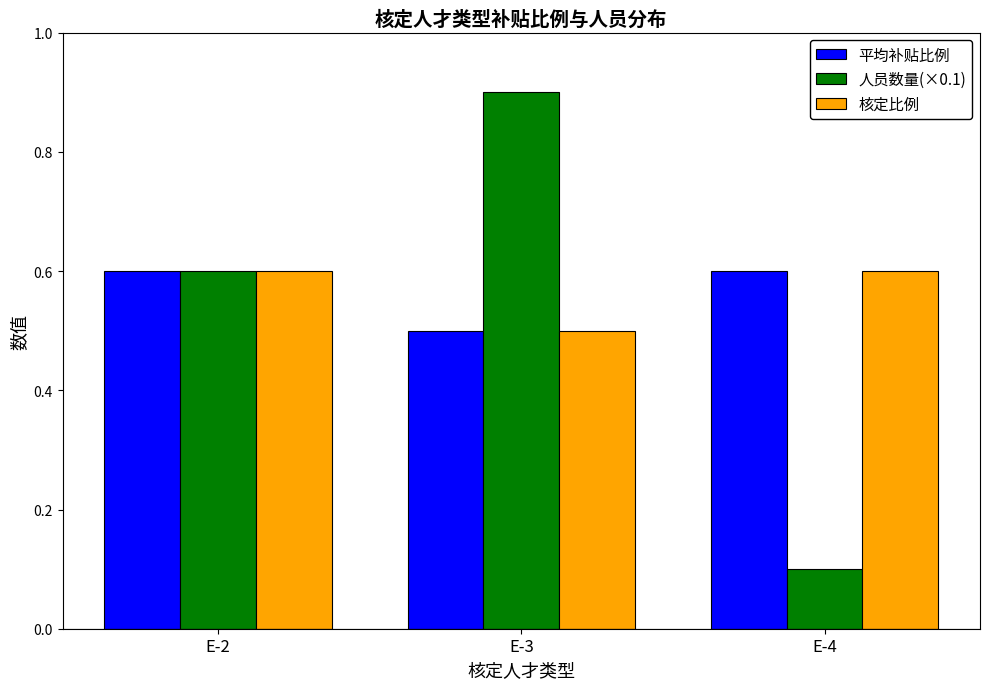

What is the sum of all 平均补贴比例 values?

1.7